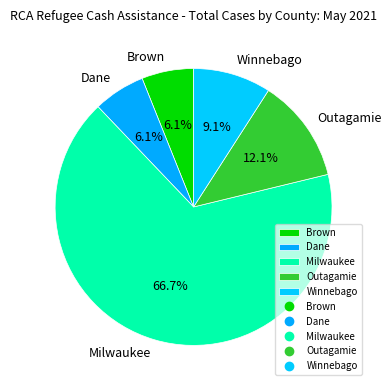

To the nearest percent, what is the difference between the Dane and Outagamie slice percentages?

6%